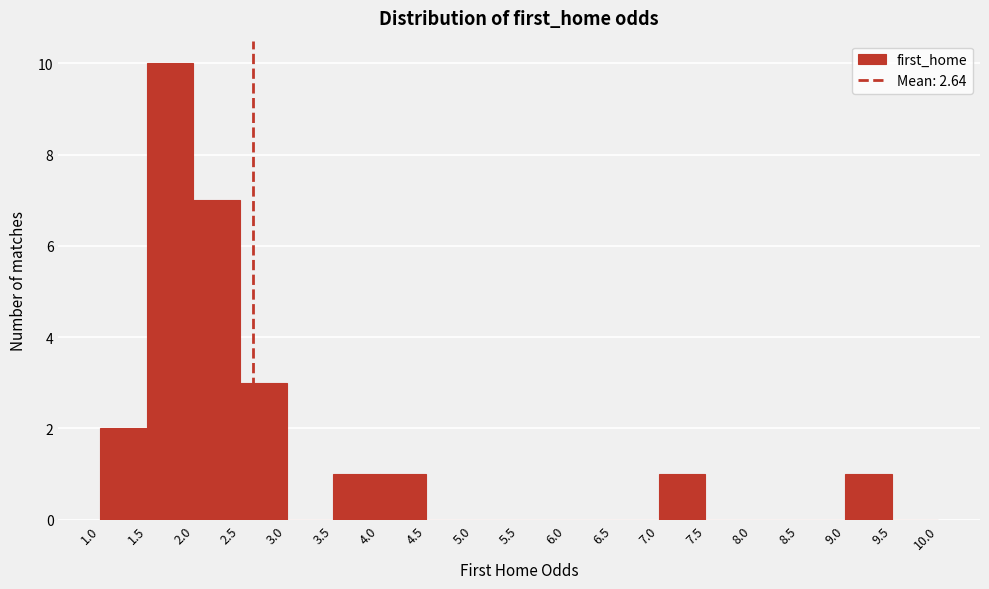

Reading left to right, list every bar in this chart as the range it spans on the x-axis followed by its height. The values are not printed on the chart, so give them approximately, as read against the axis.

1.0 to 1.5: 2
1.5 to 2.0: 10
2.0 to 2.5: 7
2.5 to 3.0: 3
3.0 to 3.5: 0
3.5 to 4.0: 1
4.0 to 4.5: 1
4.5 to 5.0: 0
5.0 to 5.5: 0
5.5 to 6.0: 0
6.0 to 6.5: 0
6.5 to 7.0: 0
7.0 to 7.5: 1
7.5 to 8.0: 0
8.0 to 8.5: 0
8.5 to 9.0: 0
9.0 to 9.5: 1
9.5 to 10.0: 0